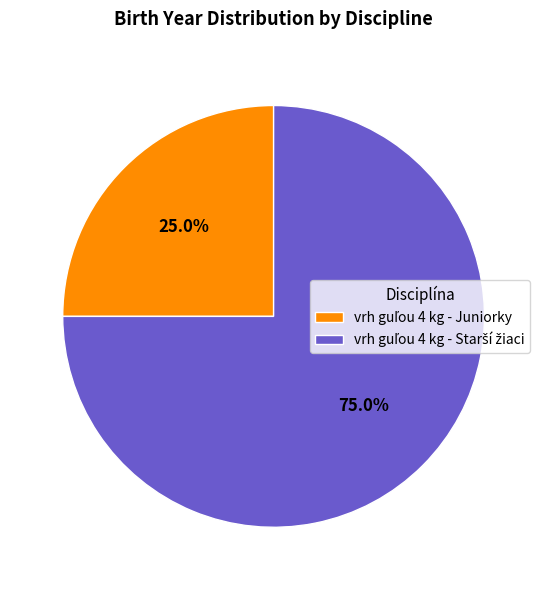

Is there a majority slice in this chart?

Yes